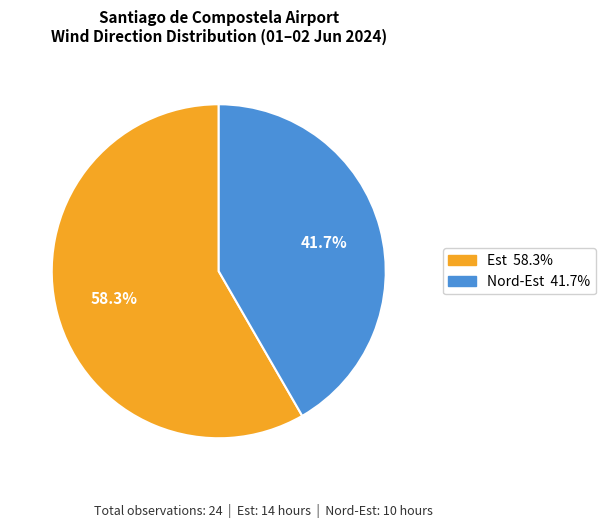

What is the ratio of the value at Nord-Est to the value at Est?

0.7